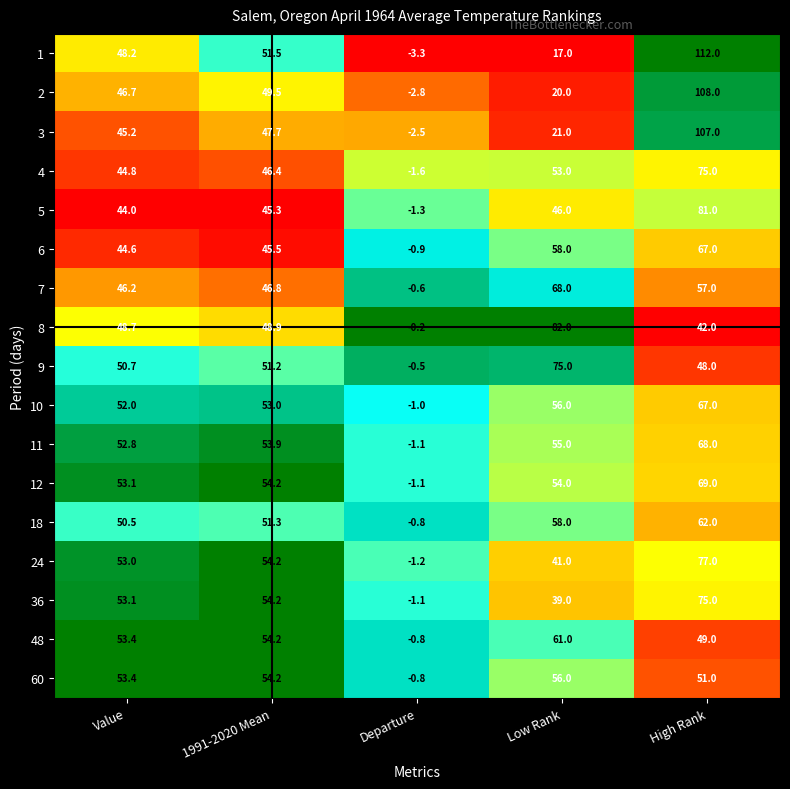

Which series has the largest range (max minus min)?

1